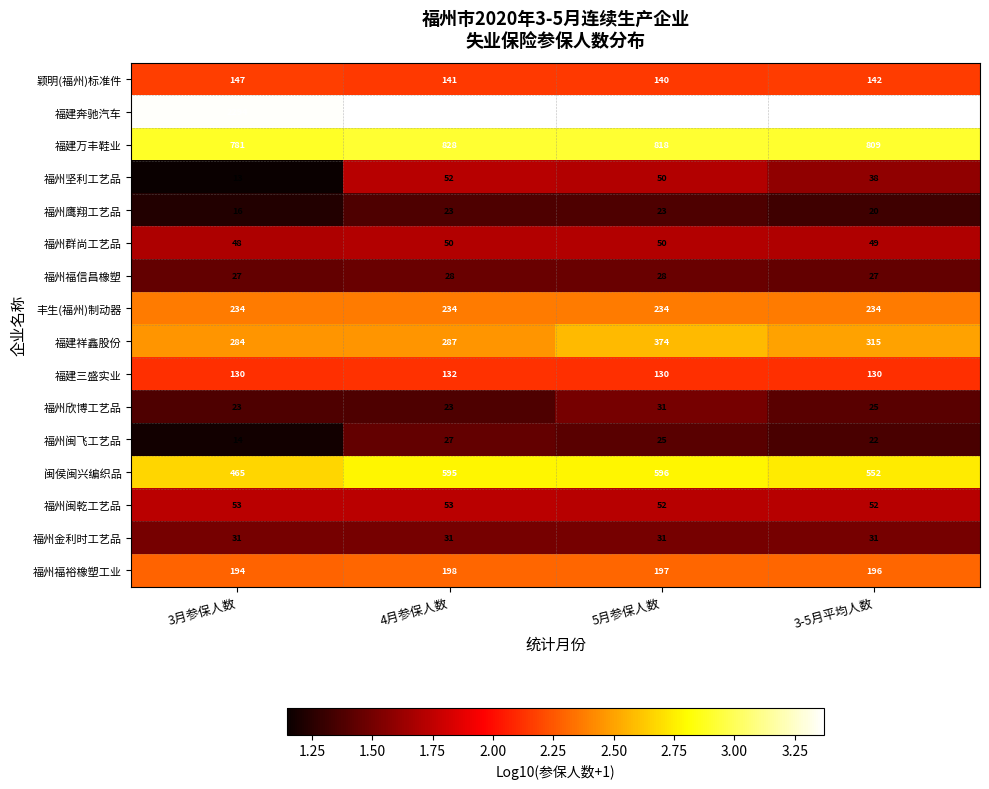

List the labels in order of 闽侯闽兴编织品 value, smallest first.

3月参保人数, 3-5月平均人数, 4月参保人数, 5月参保人数